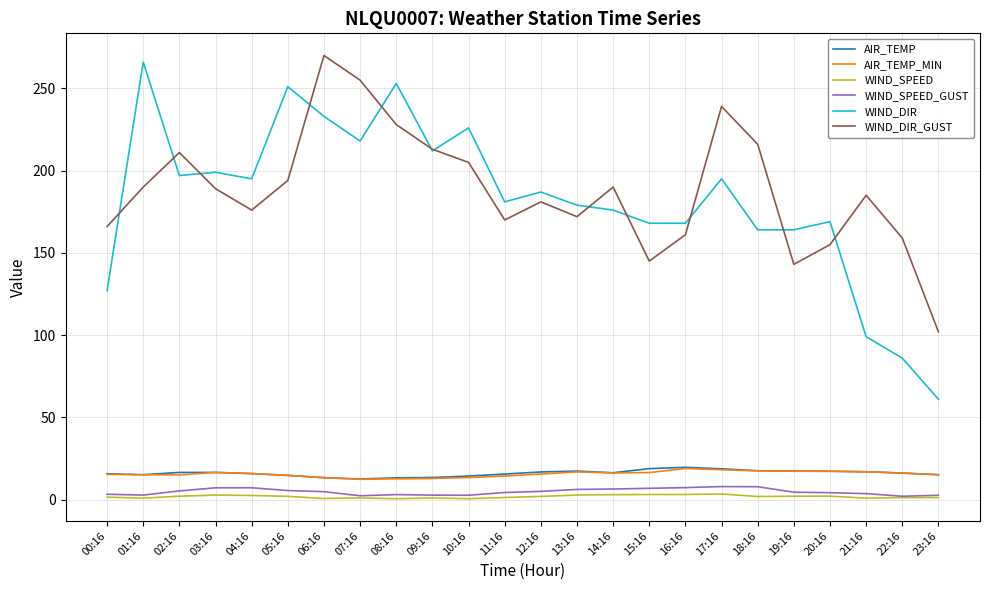

What is the total value across all series at 23:16?

197.0